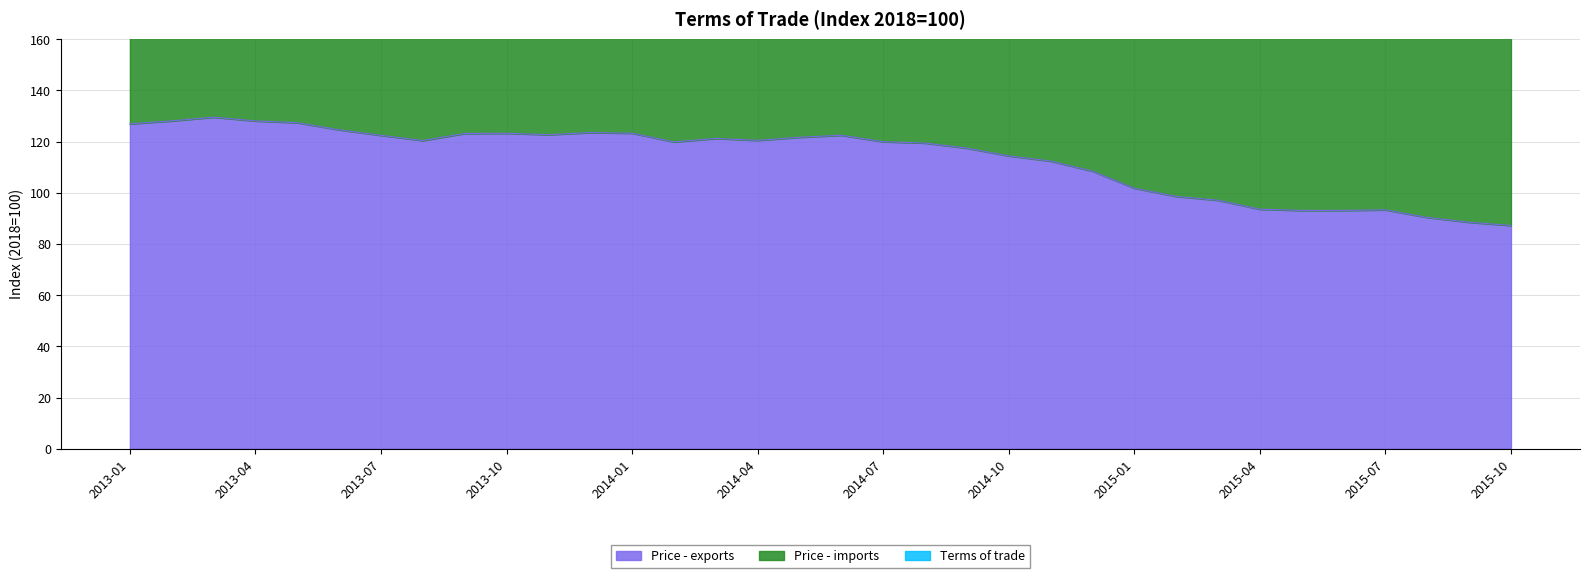

What is the approximate value of Price - imports at 2015-02?

200.5